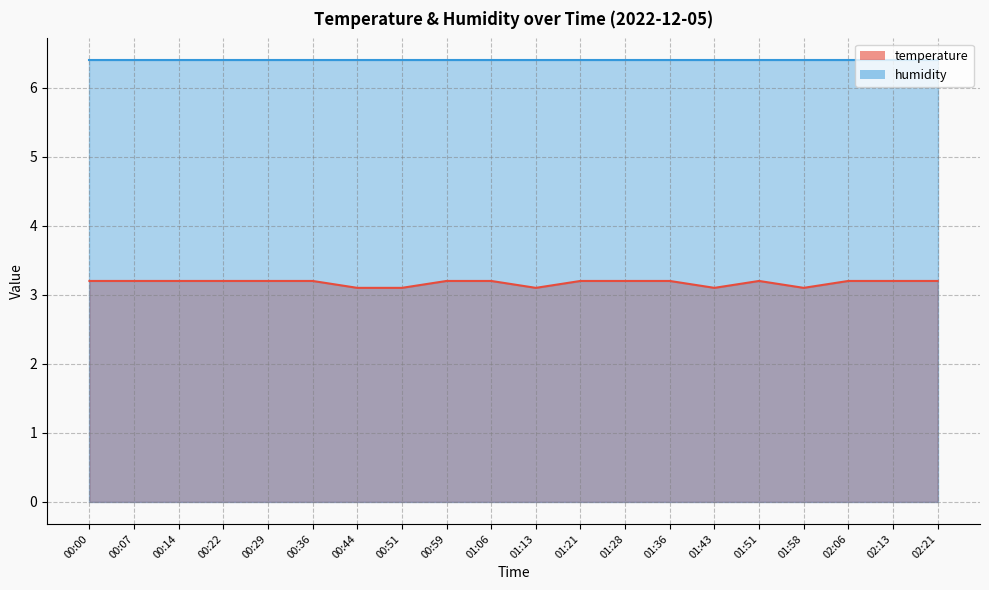

How many points are higher than both their immediate neighbors (excluding endpoints)?

1